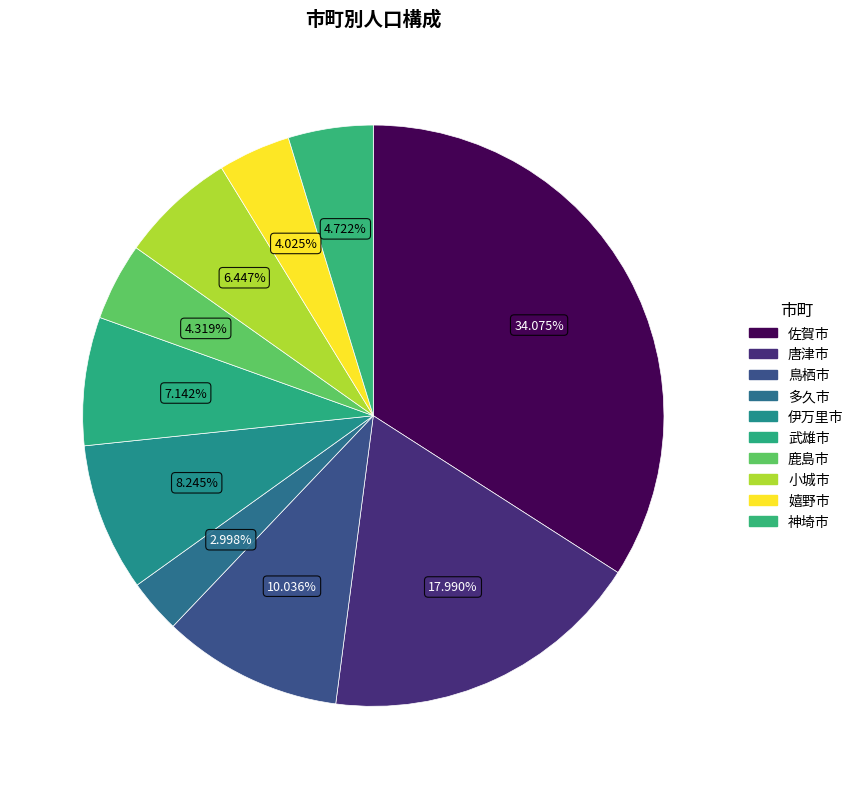

To the nearest percent, what is the difference between the largest and smallest slice percentages?

31%